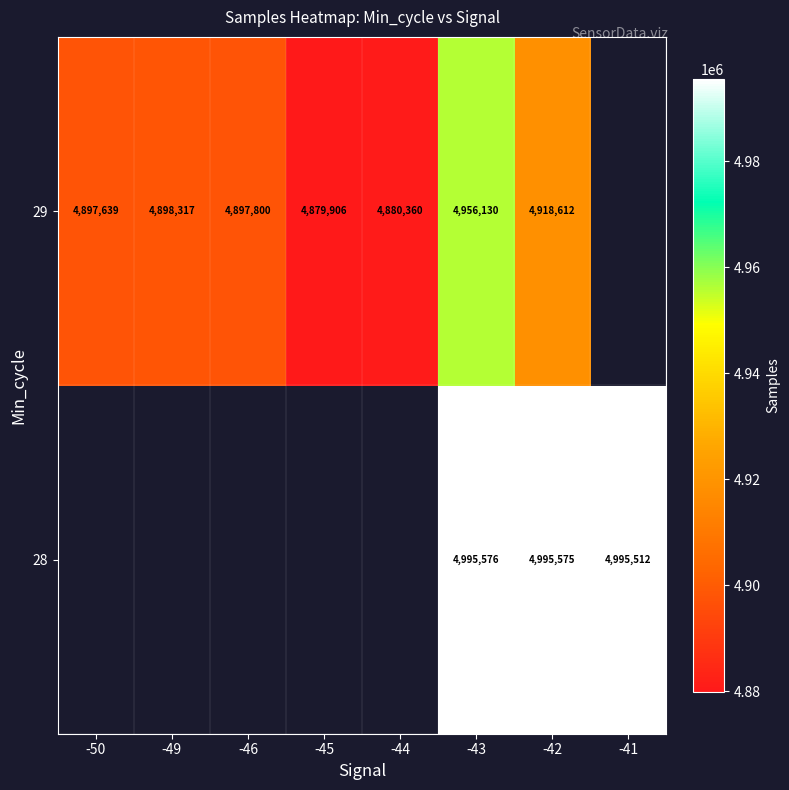

How many distinct data groups are displayed?

2